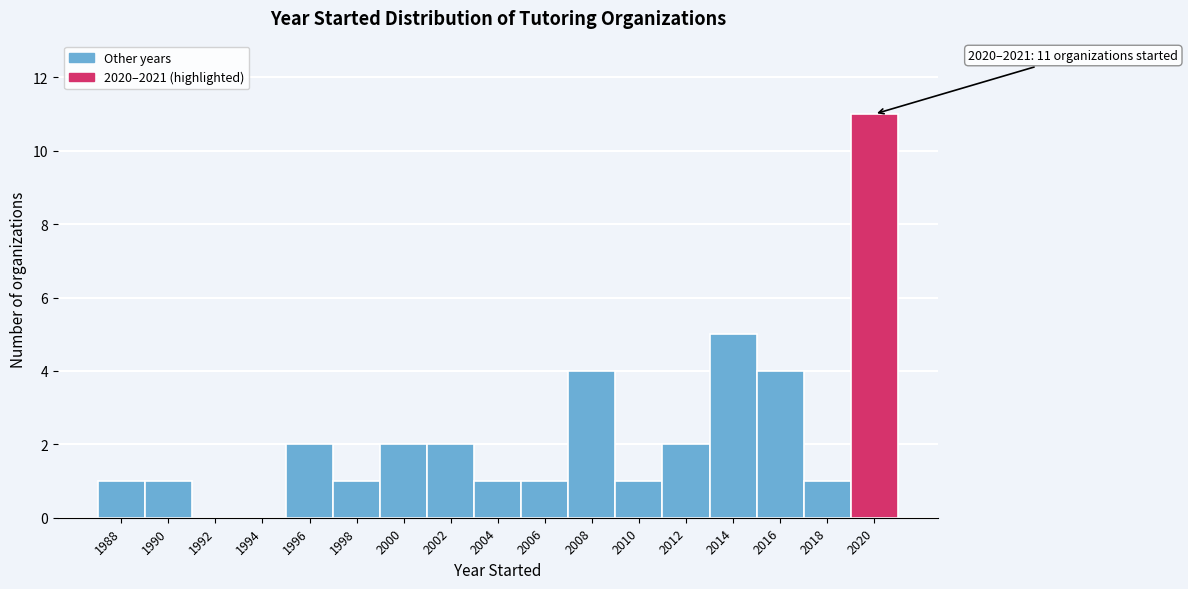

Reading left to right, list all the values displayed in this chart.

1988=1	1990=1	1992=0	1994=0	1996=2	1998=1	2000=2	2002=2	2004=1	2006=1	2008=4	2010=1	2012=2	2014=5	2016=4	2018=1	2020=11